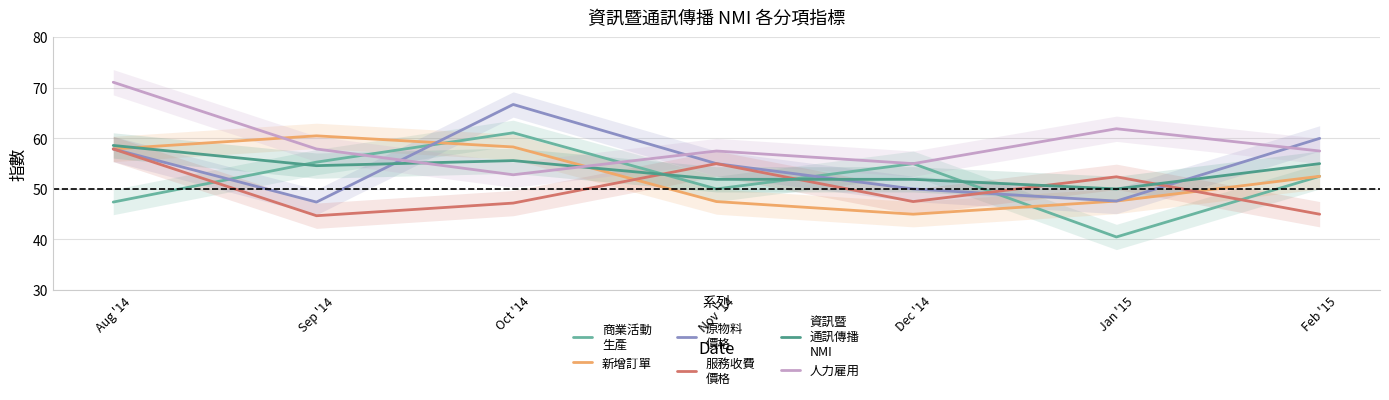

What is the sum of all 服務收費
價格 values?

349.7